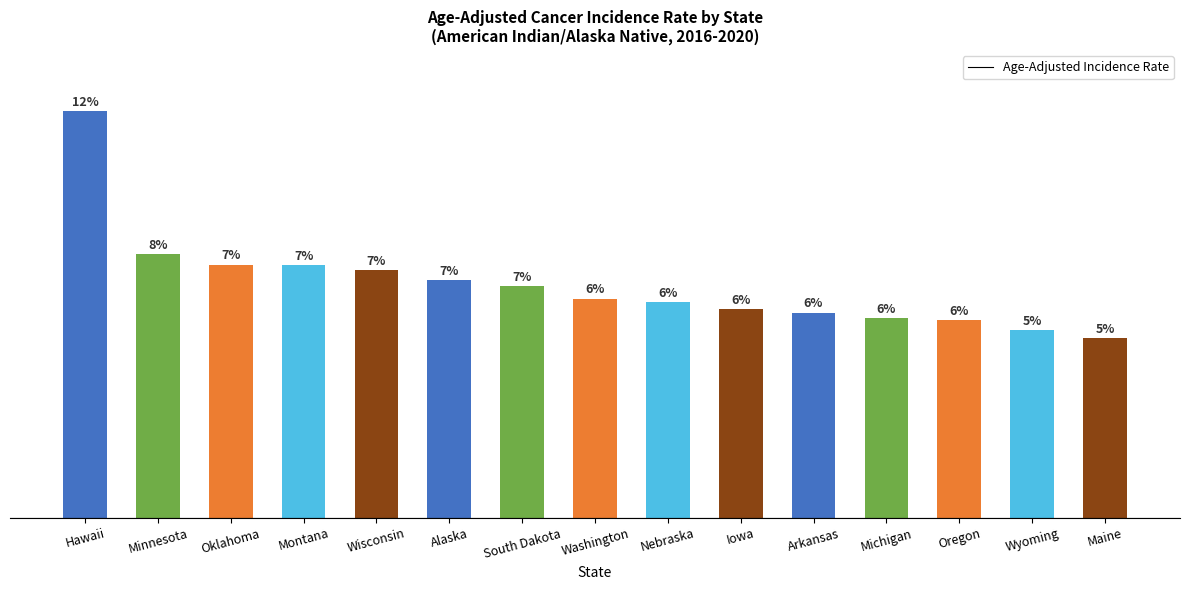

Are the bars horizontal?

No